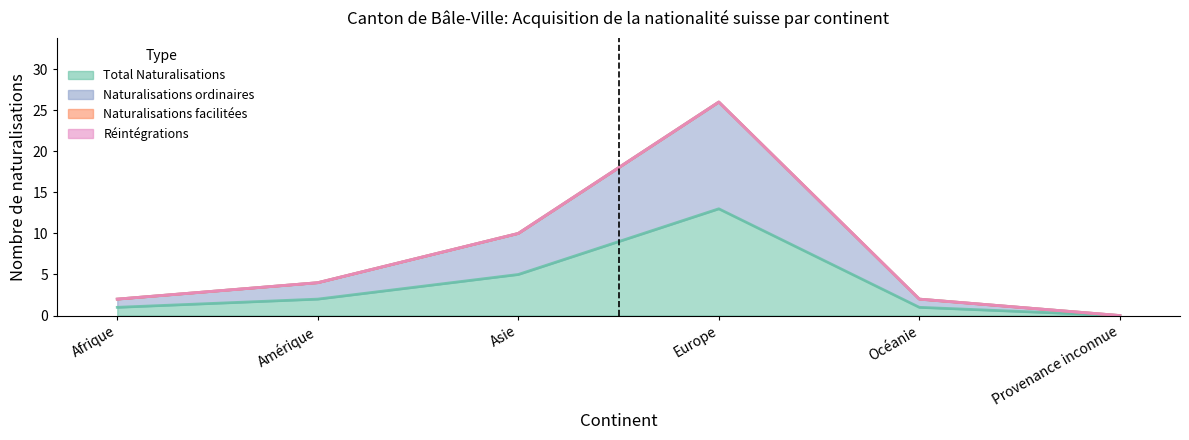

In Naturalisations ordinaires, how many points are higher than both neighbors (excluding endpoints)?

1